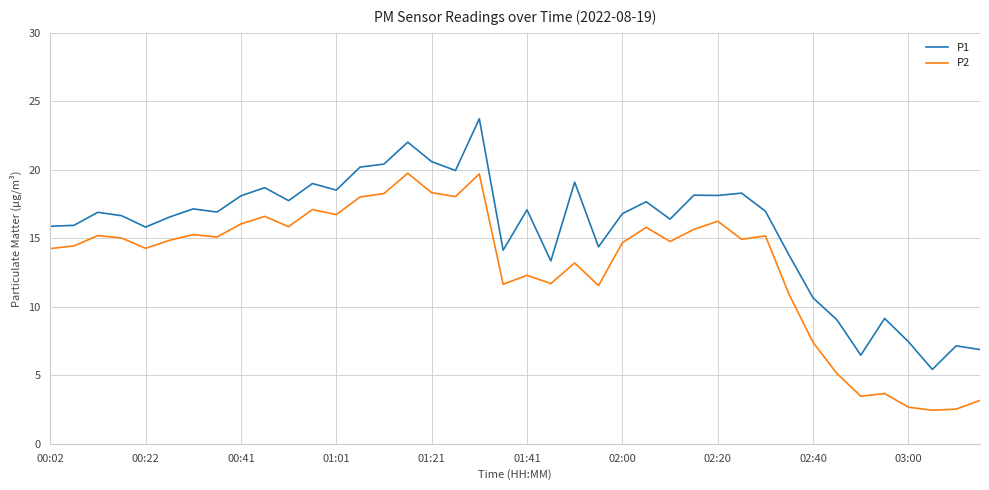

What is the highest value of the P2 series?

19.8